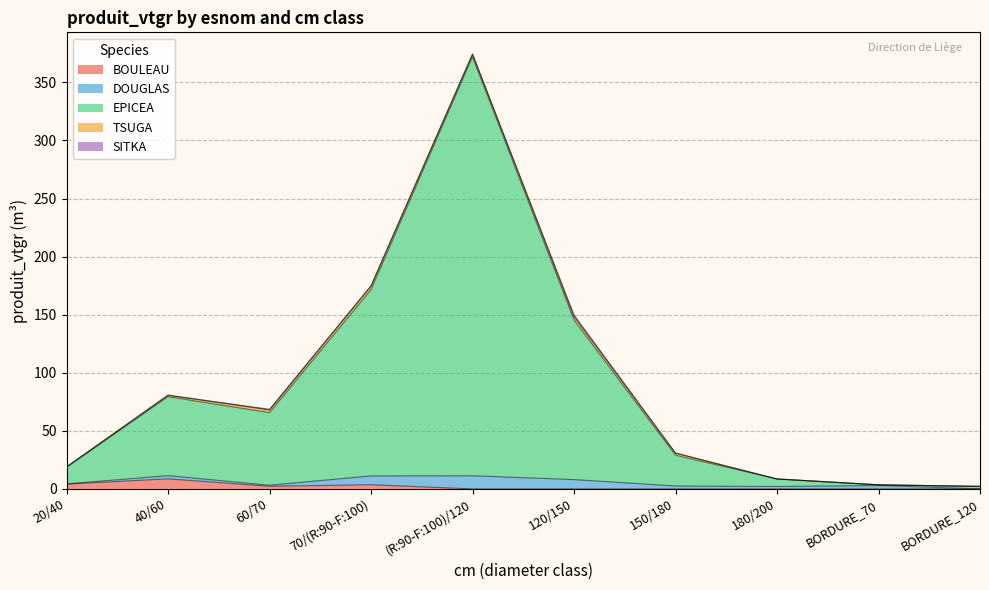

What is the label of the 9th point from the right?

40/60